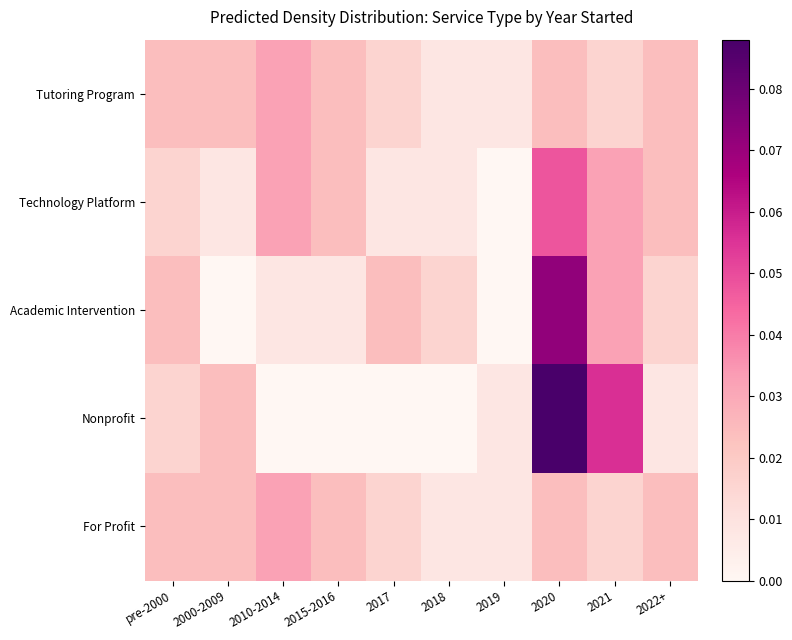

At which category is the sum across all series the highest?

2020